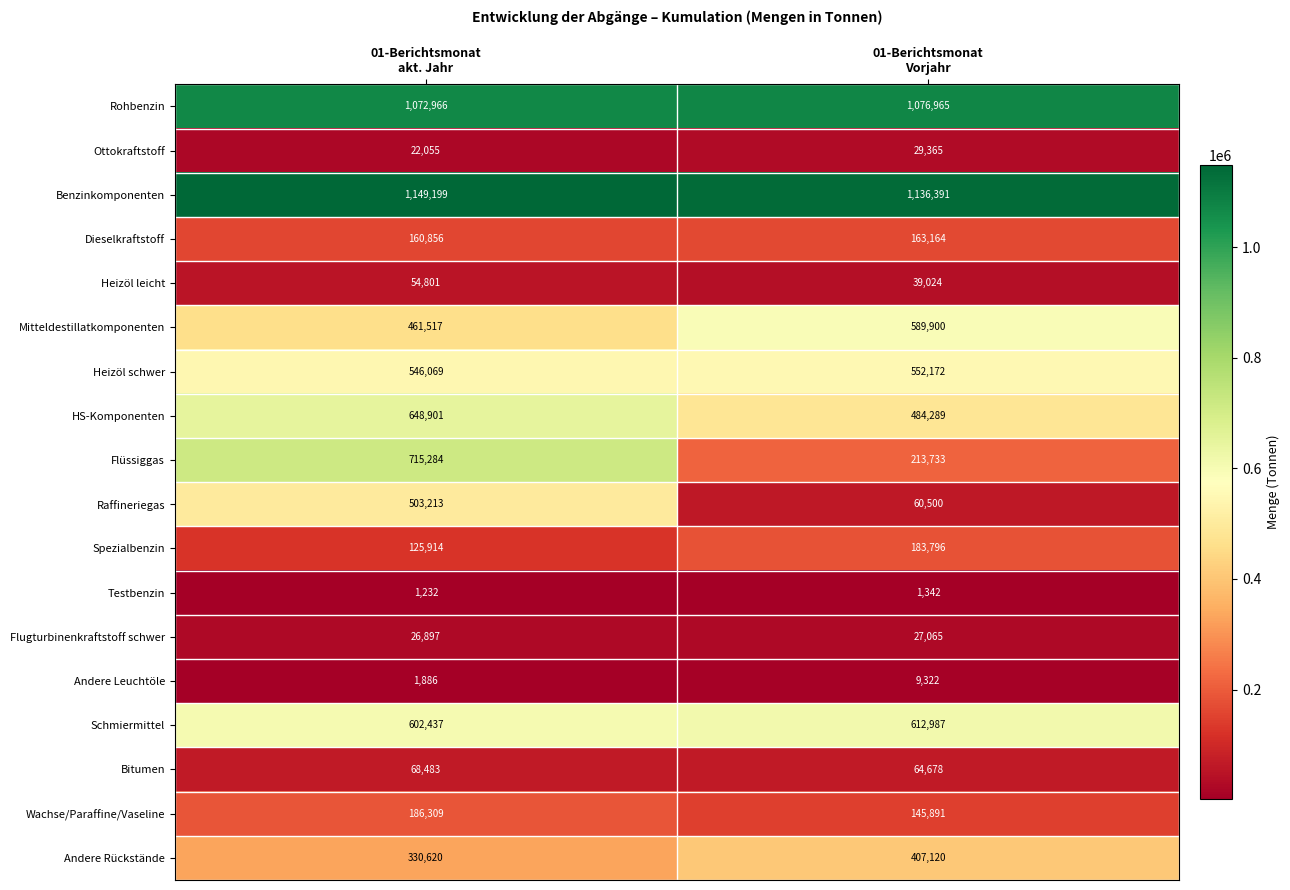

Which series has the largest total across all categories?

Benzinkomponenten